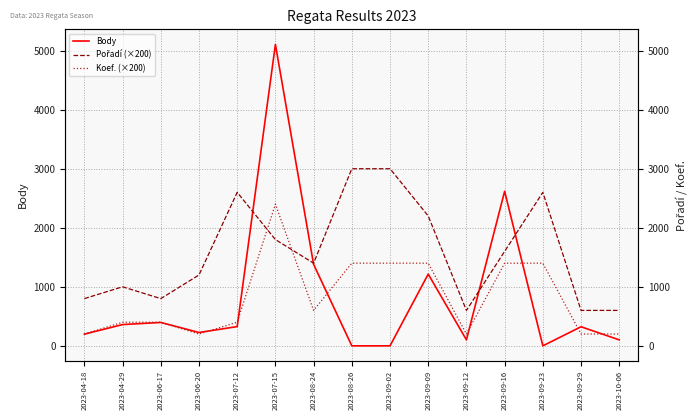

Rank the categories by Koef. (×200) value from highest to lowest.

2023-07-15, 2023-08-26, 2023-09-02, 2023-09-09, 2023-09-16, 2023-09-23, 2023-08-24, 2023-04-29, 2023-06-17, 2023-07-12, 2023-04-18, 2023-06-20, 2023-09-12, 2023-09-29, 2023-10-06